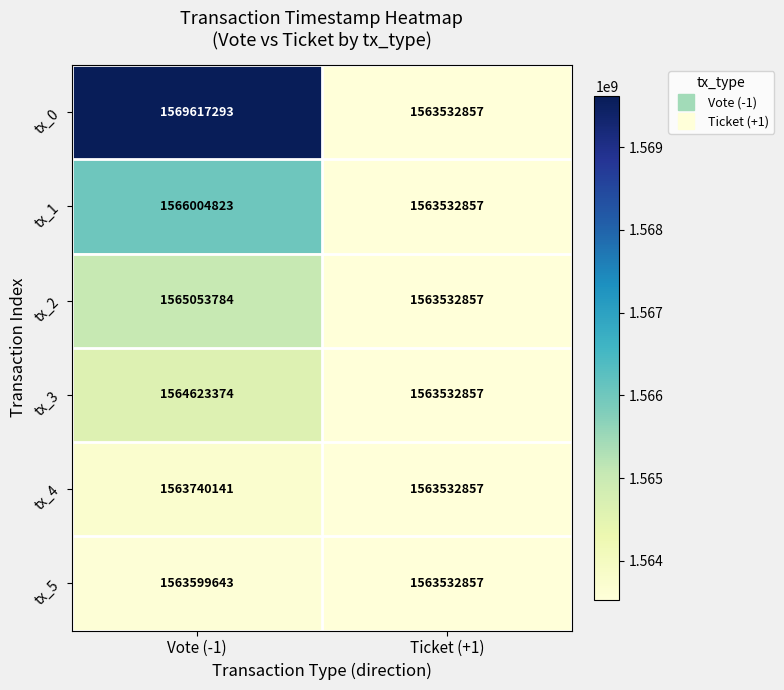

What is the difference between the maximum and minimum values in the tx_3 series?

1090517